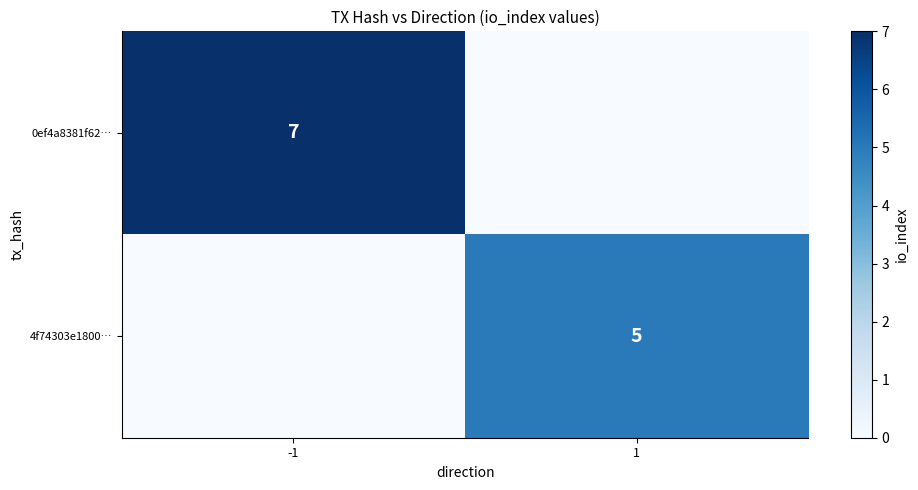

The 4f74303e1800… series shows 5 at 1. True or false?

True